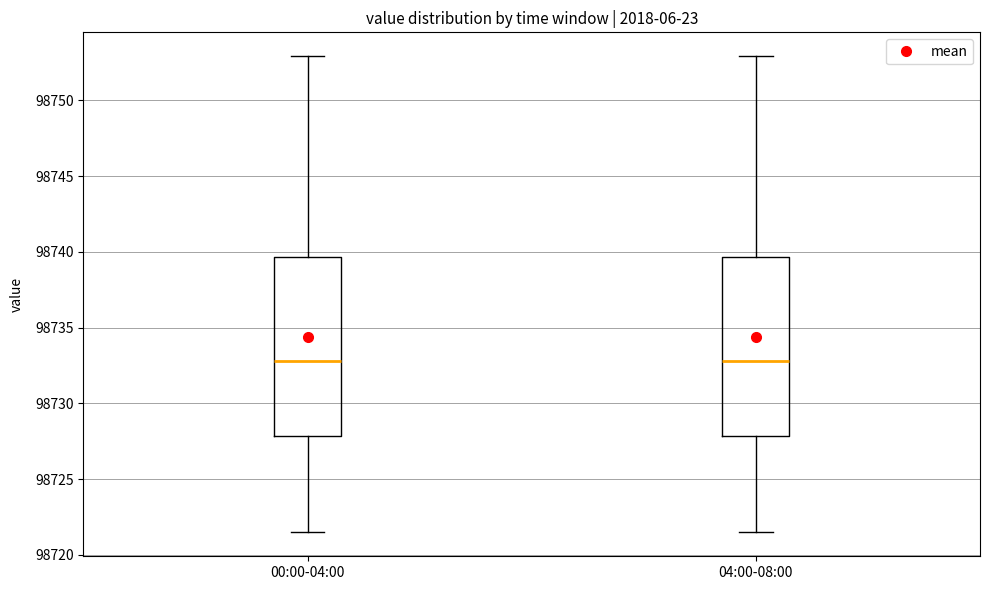

Where does the upper whisker of the box for 04:00-08:00 end on the y-axis? The values are not printed on the chart, so give them approximately, as read against the axis.

98753.0